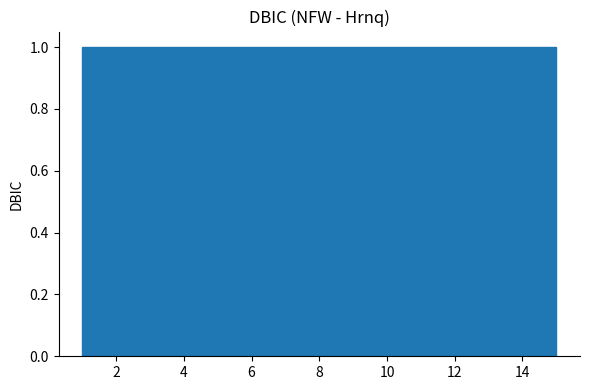

Reading left to right, list every bar in this chart as the range it spans on the x-axis followed by its height. Neither the bar edges nor the heights are printed on the chart, so give them approximately, as read against the axes.

1.0 to 2.0: 1
2.0 to 2.8: 1
2.8 to 3.8: 1
3.8 to 4.8: 1
4.8 to 5.6: 1
5.6 to 6.6: 1
6.6 to 7.6: 1
7.6 to 8.4: 1
8.4 to 9.4: 1
9.4 to 10.4: 1
10.4 to 11.2: 1
11.2 to 12.2: 1
12.2 to 13.2: 1
13.2 to 14.0: 1
14.0 to 15.0: 1